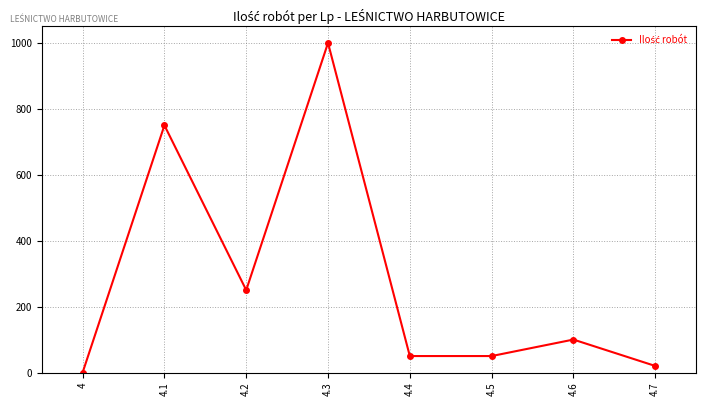

Reading right to left, transcribe all the data shown in this chart.

4.7=20	4.6=100	4.5=50	4.4=50	4.3=1000	4.2=250	4.1=750	4=0